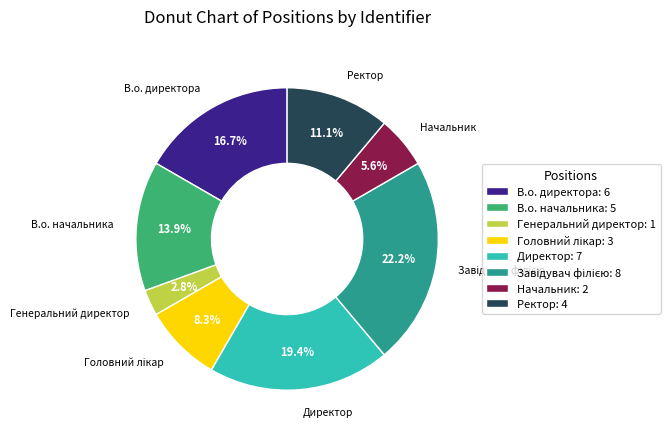

Count the number of slices in the pie.

8